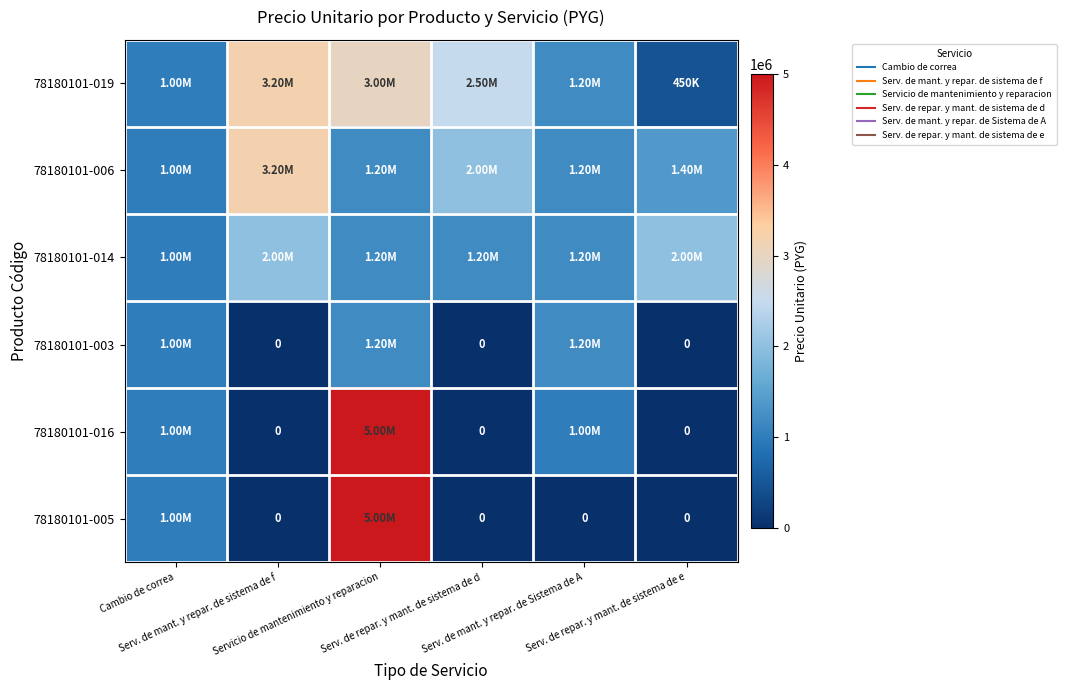

List the labels in order of 78180101-006 value, smallest first.

Cambio de correa, Servicio de mantenimiento y reparacion, Serv. de mant. y repar. de Sistema de A, Serv. de repar. y mant. de sistema de e, Serv. de repar. y mant. de sistema de d, Serv. de mant. y repar. de sistema de f